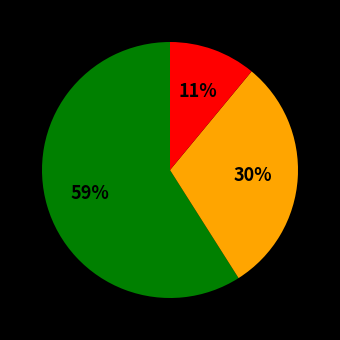

Is there any slice that represents more than half of the pie?

Yes